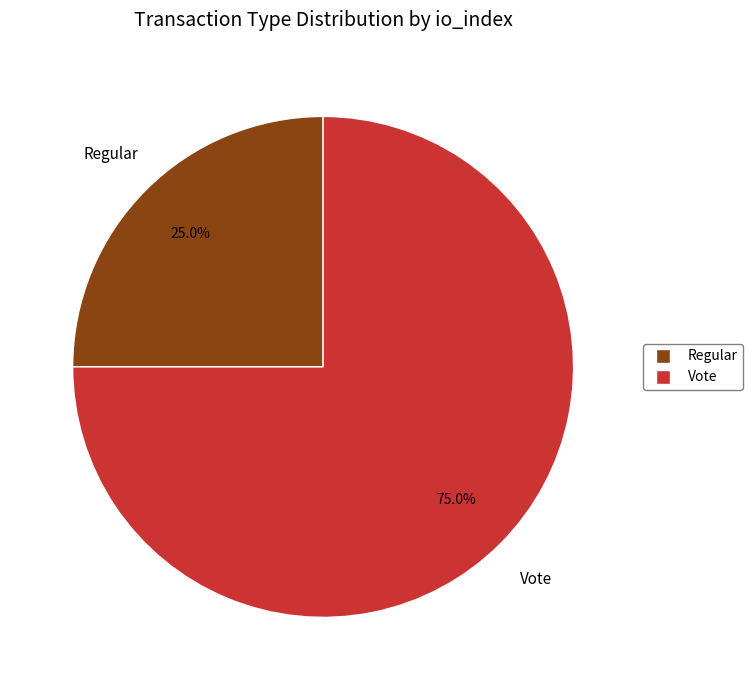

How much of the chart is everything except Vote?

25.0%